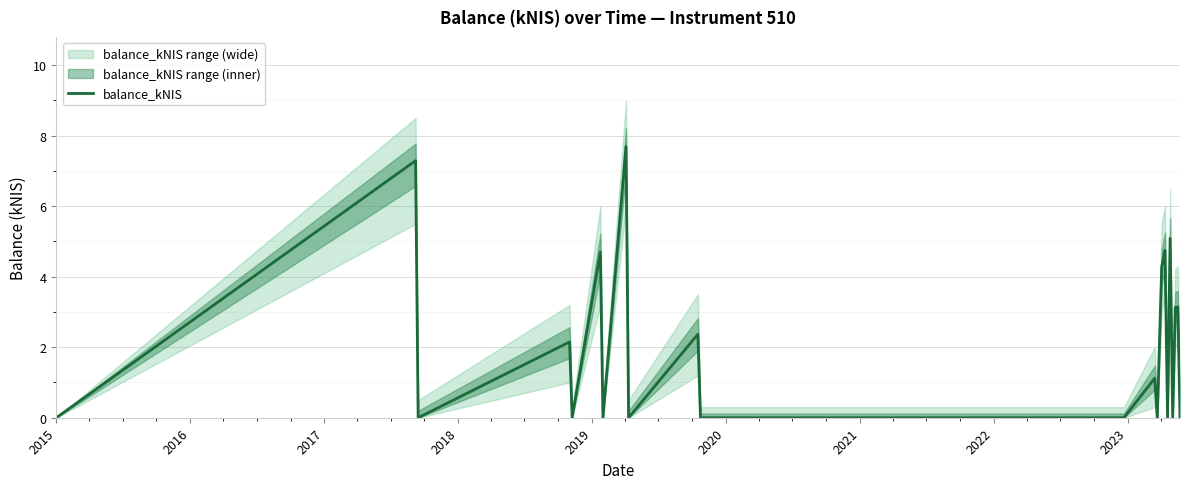

True or false: the data shows 0.0 at 2023.

True